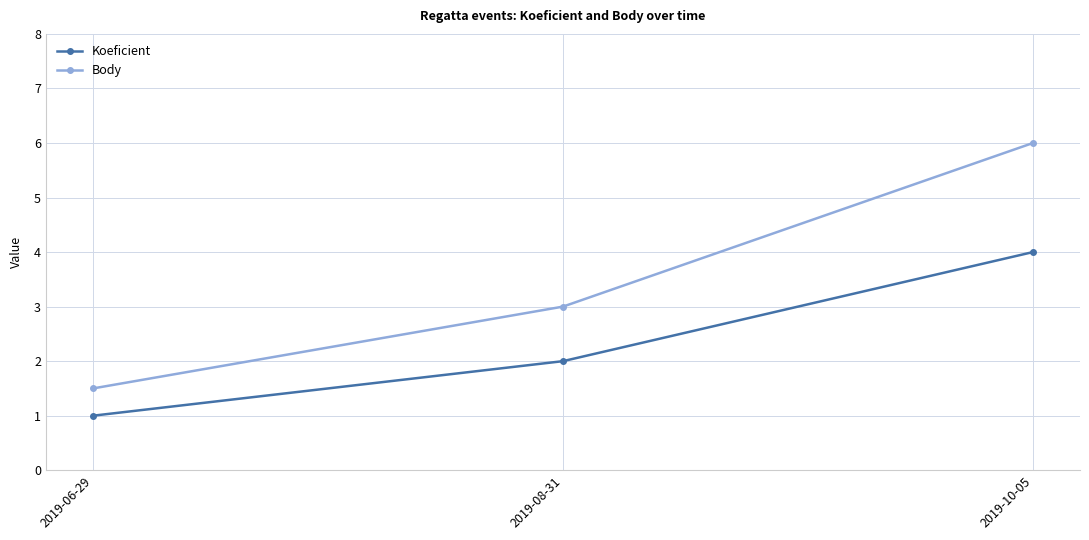

List the series in order of their peak value, highest first.

Body, Koeficient